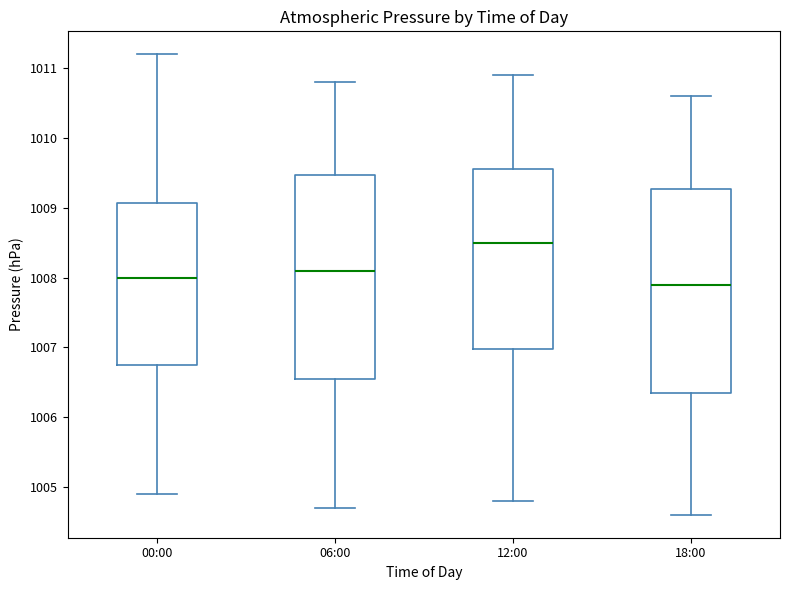

Reading left to right, read every box against the y-axis: the position of its median line, the range the box covers, and the ends of its whiskers. The values are not printed on the chart, so give them approximately, as read against the axis.

00:00: median 1008.0, box 1006.8 to 1009.1, whiskers 1004.9 to 1011.2
06:00: median 1008.1, box 1006.6 to 1009.5, whiskers 1004.7 to 1010.8
12:00: median 1008.5, box 1007.0 to 1009.6, whiskers 1004.8 to 1010.9
18:00: median 1007.9, box 1006.4 to 1009.3, whiskers 1004.6 to 1010.6